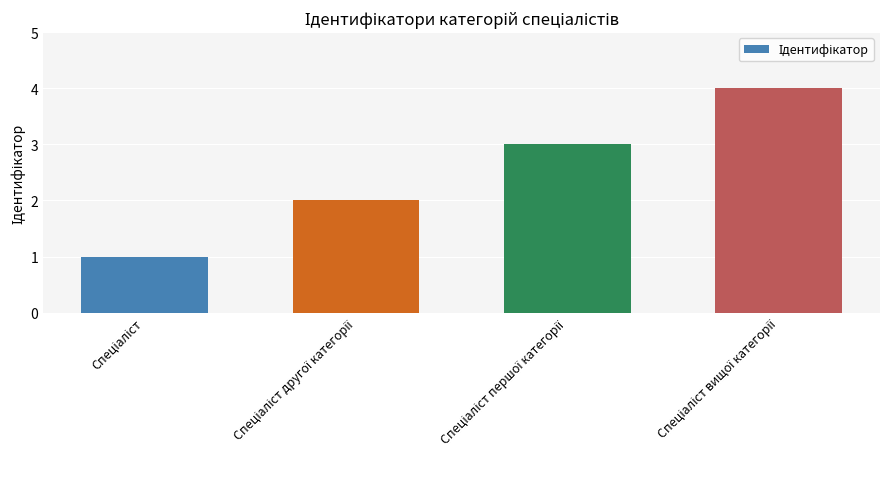

What is the sum of all values?

10